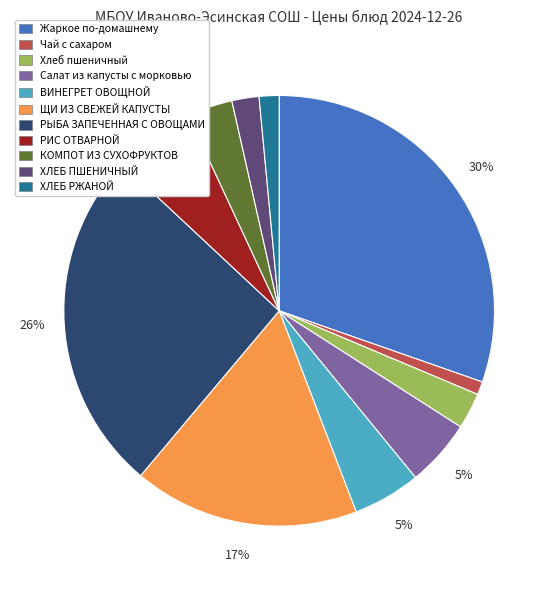

To the nearest percent, what percentage of the pie is Чай с сахаром?

1%